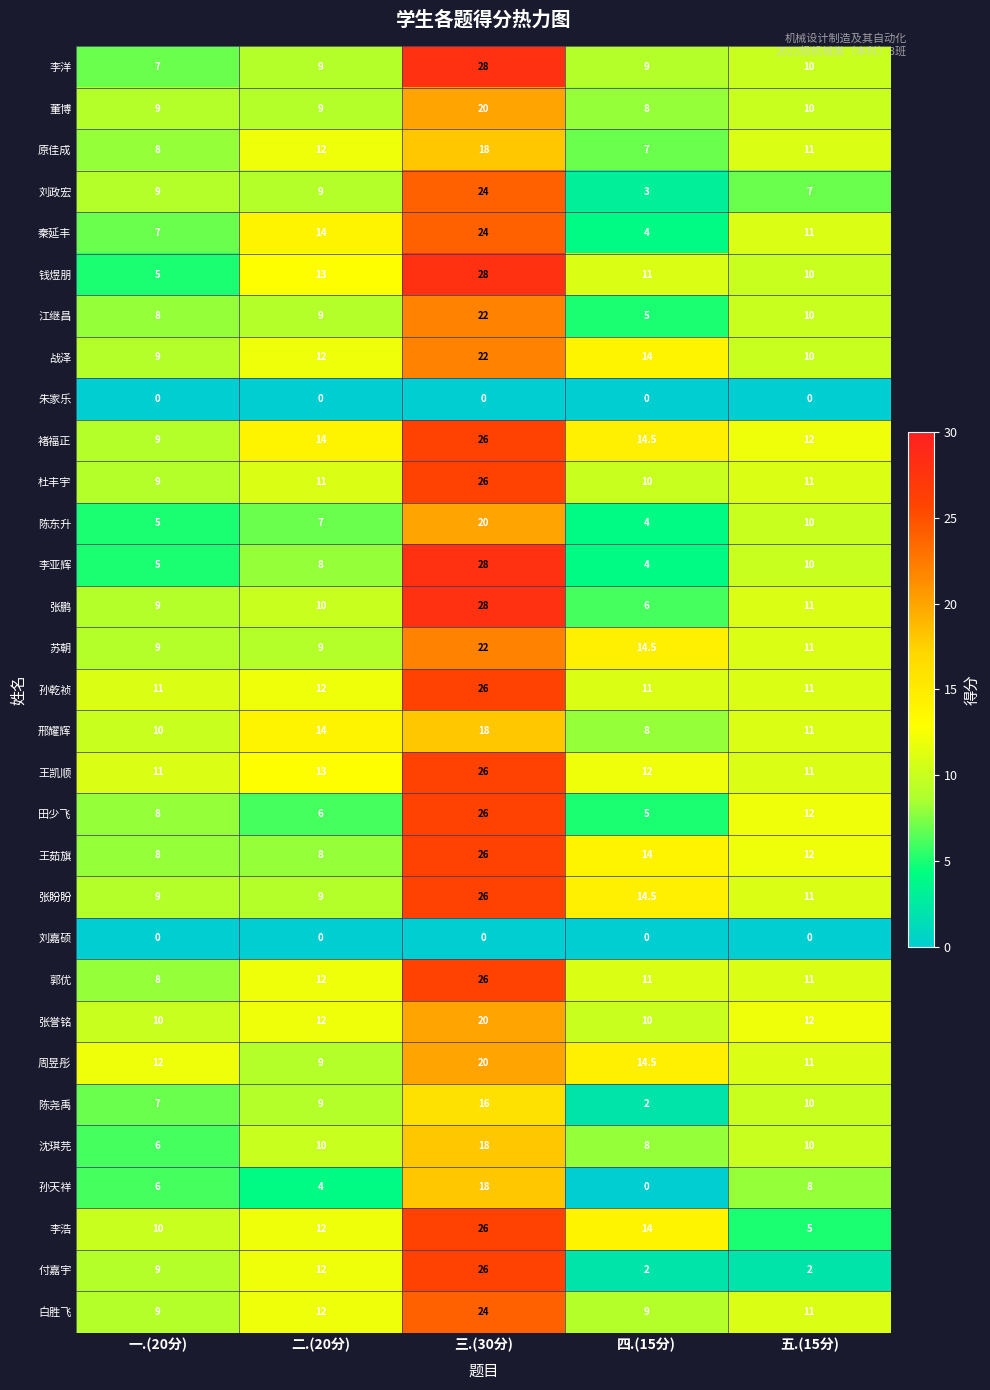

How many categories are shown in the chart?

5